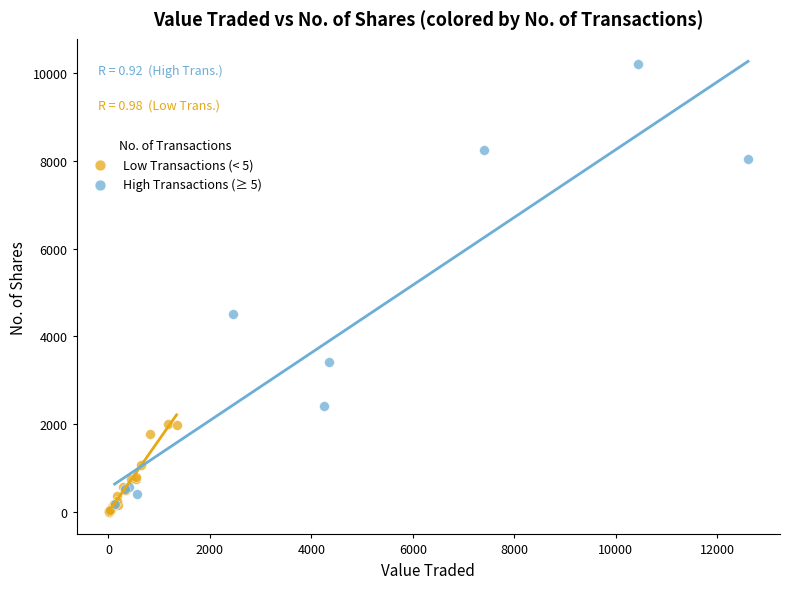

What are all the series names shown in the legend?

Low Transactions (< 5), High Transactions (≥ 5)